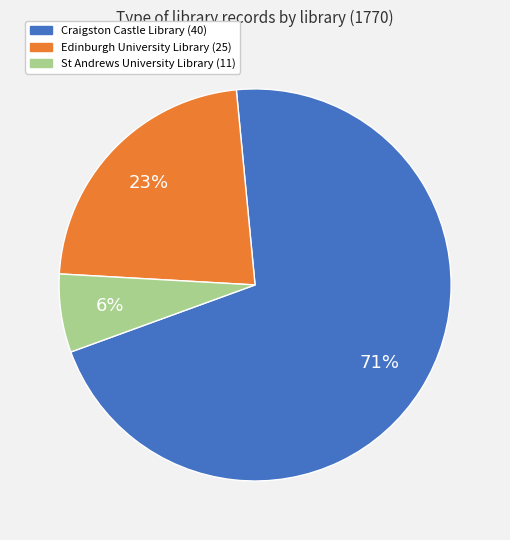

Which category has the smallest portion of the pie?

St Andrews University Library (11)